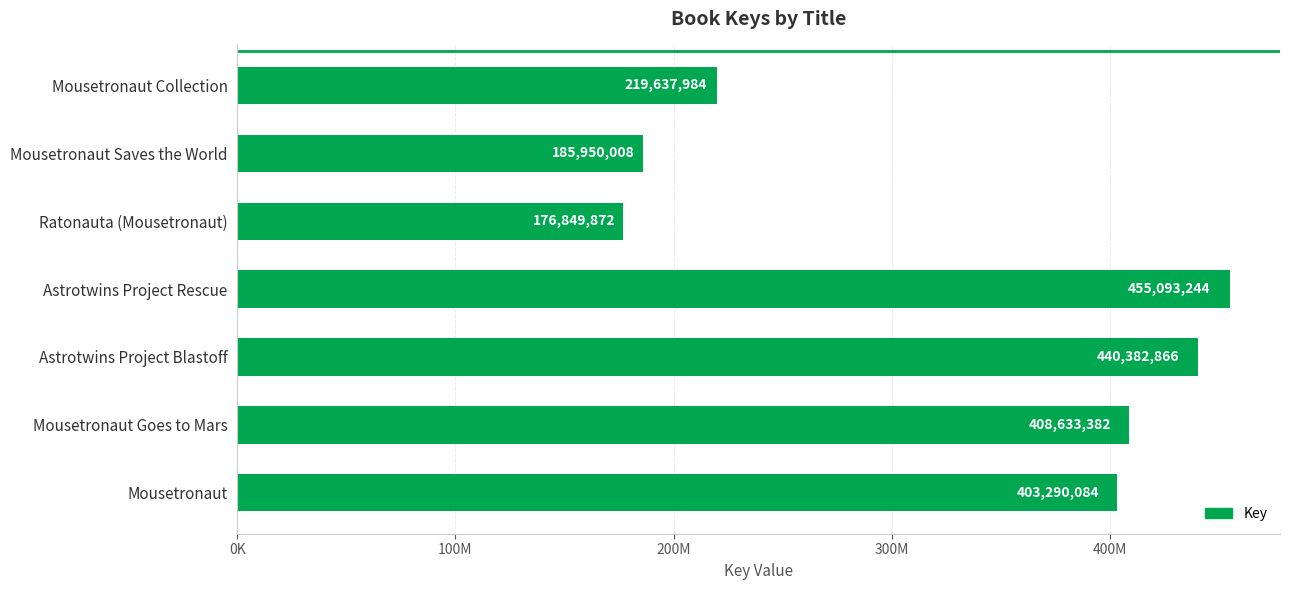

At which label is the value closest to 315971558?

Mousetronaut